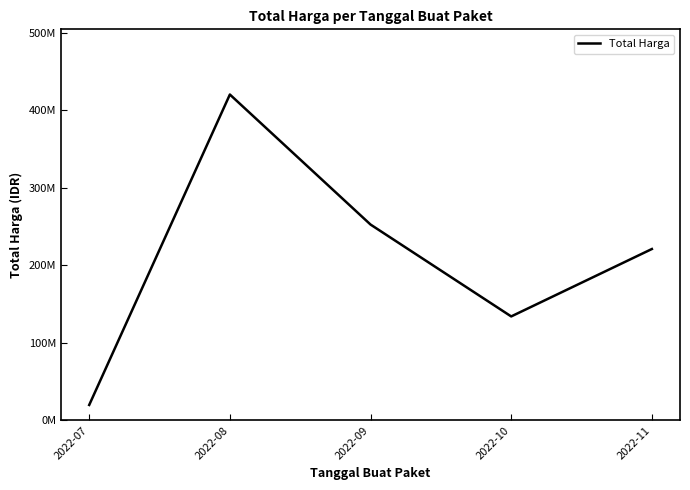

Is this an area chart (filled region under the line)?

No